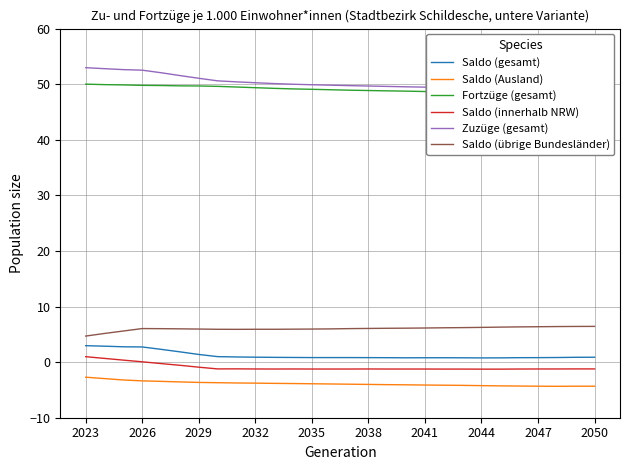

Rank the series by their maximum value, from highest to lowest.

Zuzüge (gesamt), Fortzüge (gesamt), Saldo (übrige Bundesländer), Saldo (gesamt), Saldo (innerhalb NRW), Saldo (Ausland)